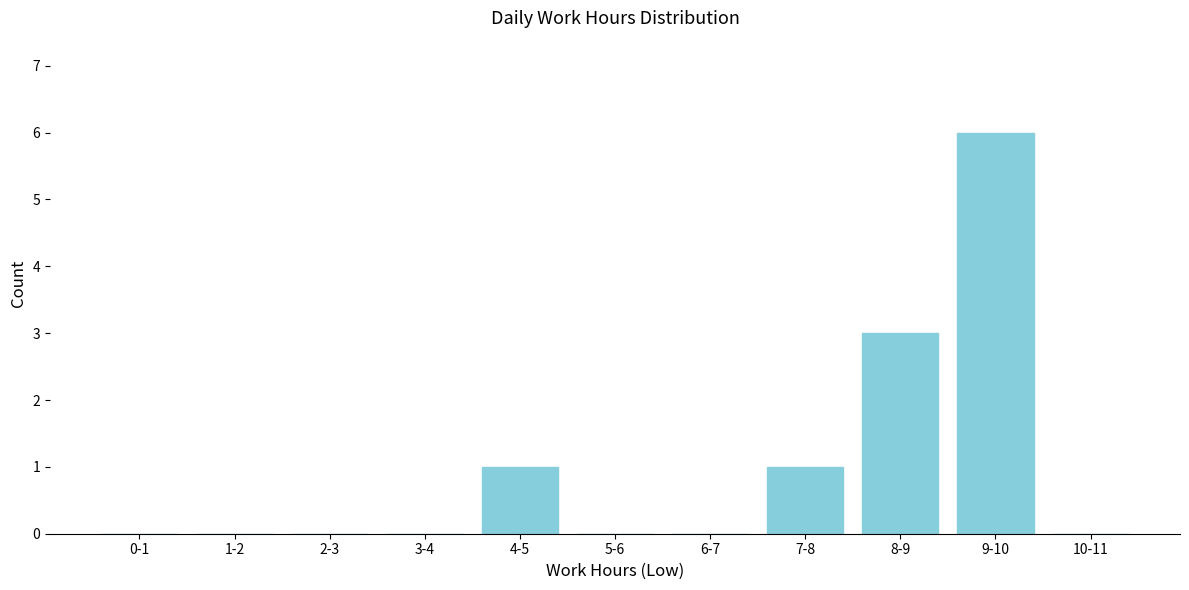

Reading left to right, extract all data points from this chart.

0-1=0	1-2=0	2-3=0	3-4=0	4-5=1	5-6=0	6-7=0	7-8=1	8-9=3	9-10=6	10-11=0